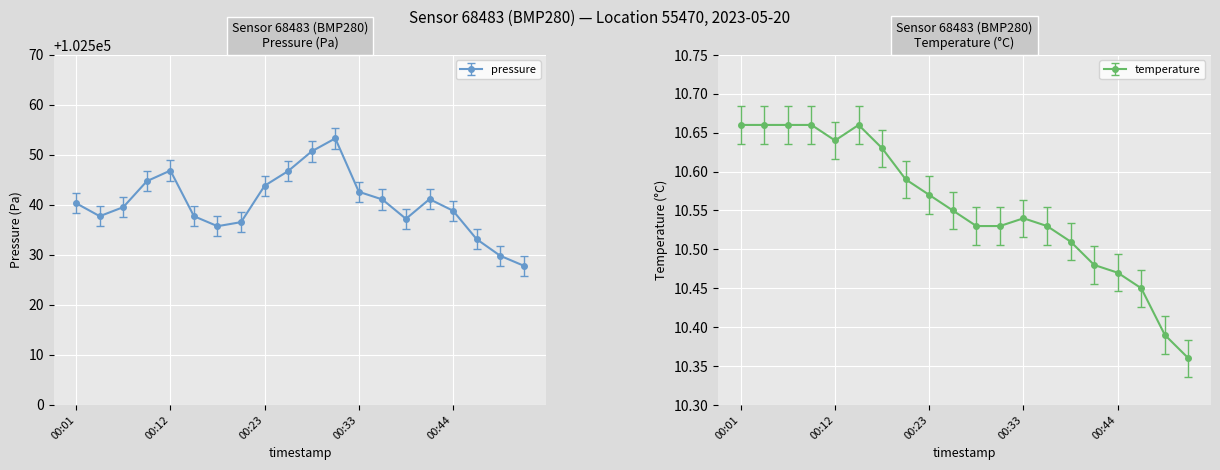

List the series in order of their overall mean, lowest first.

temperature, pressure